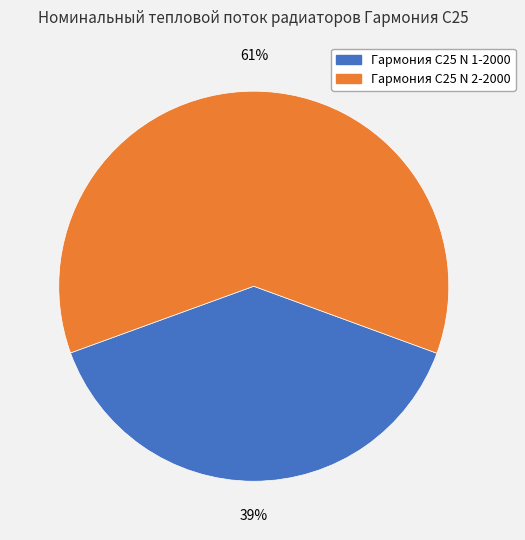

To the nearest percent, what is the difference between the largest and smallest slice percentages?

22%